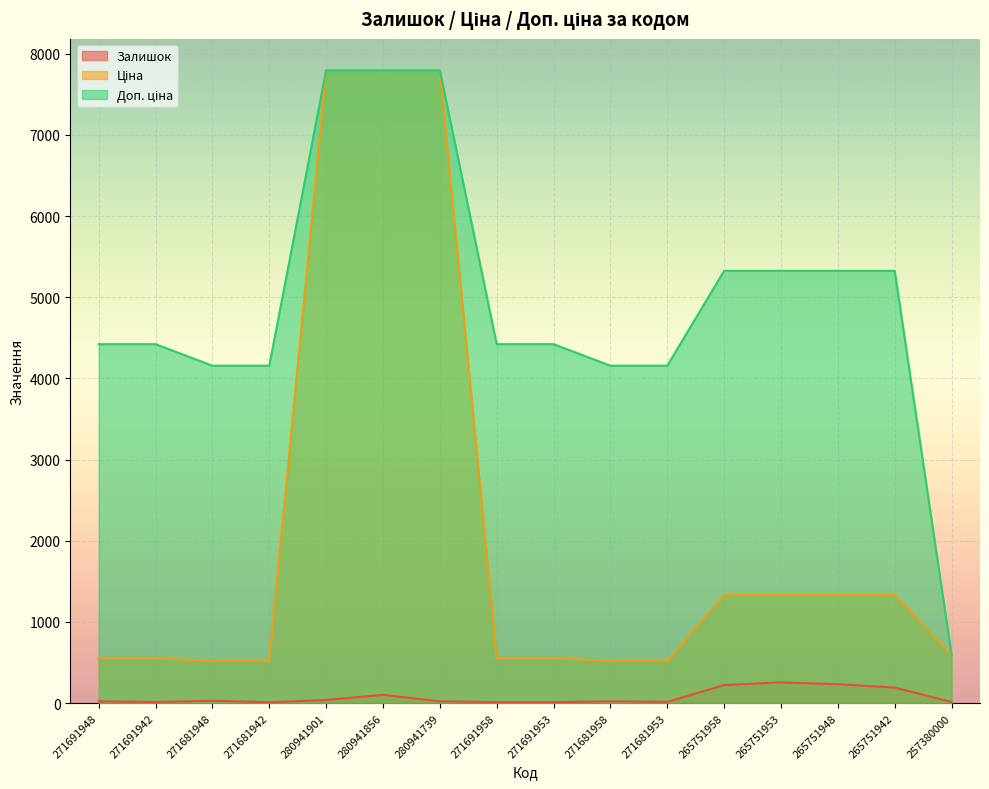

Does the chart display data point markers on the line(s)?

No